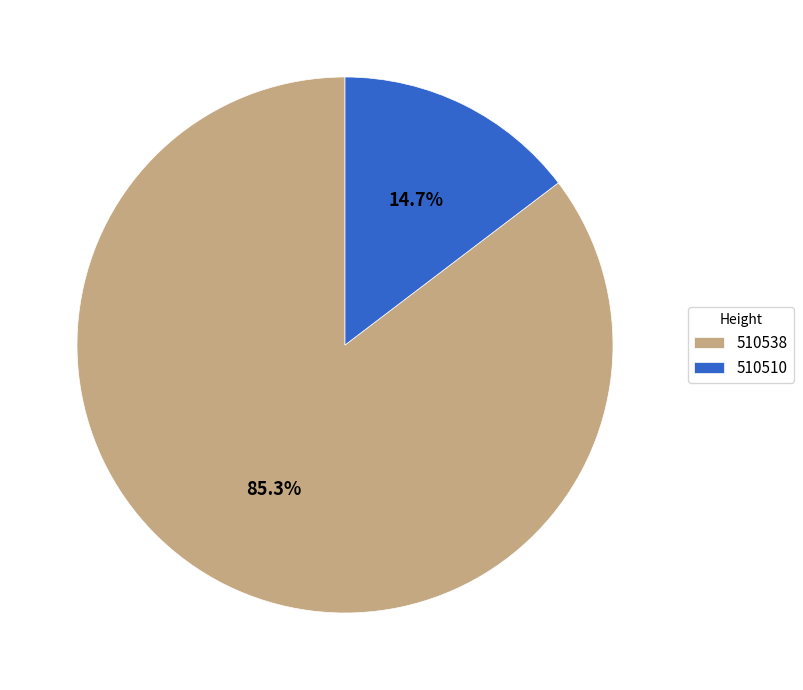

True or false: 510538 accounts for 85% of the total.

True